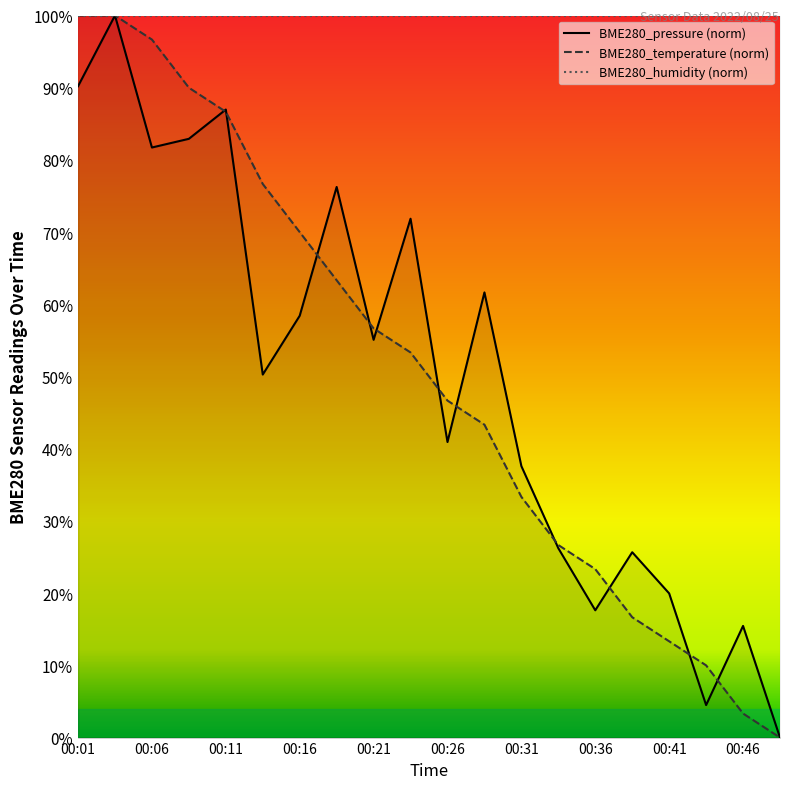

Where does the BME280_pressure series first go above 55?

00:01